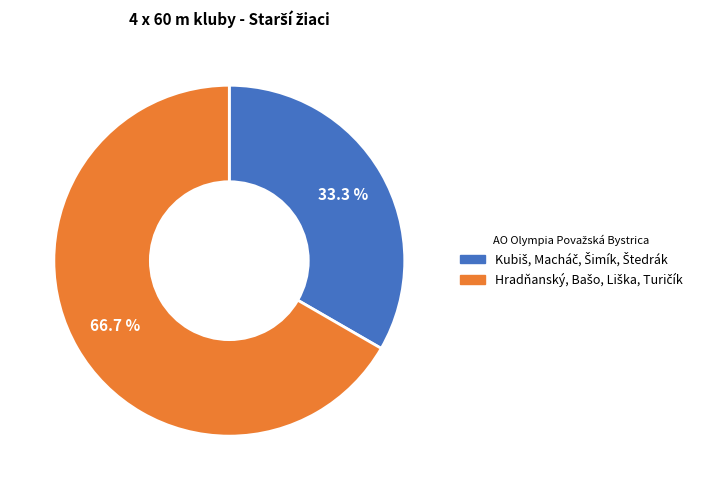

Is there any slice that represents more than half of the pie?

Yes